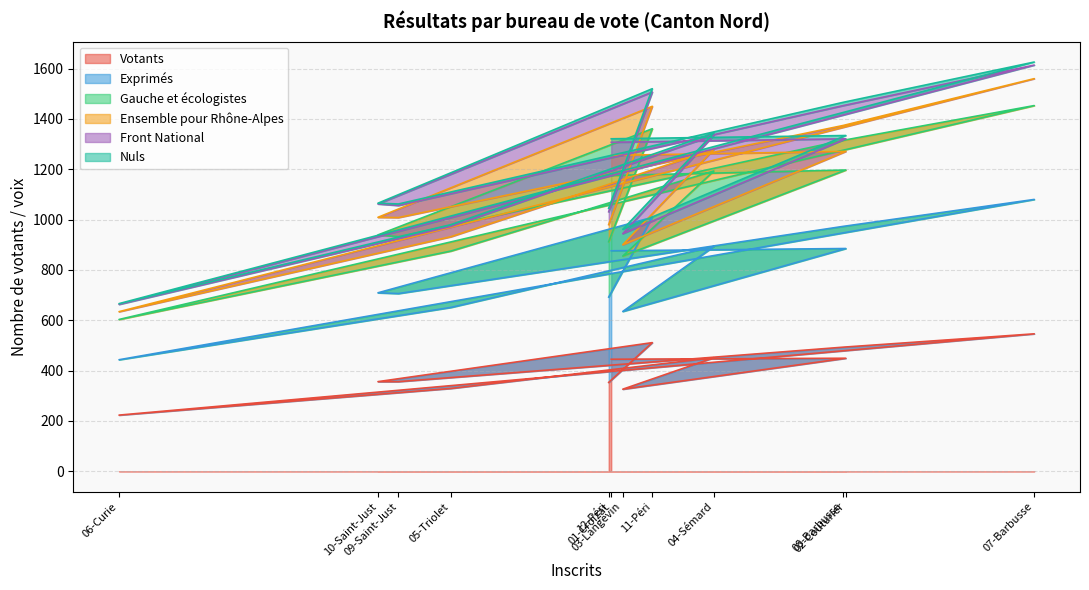

How many interior local valleys does the Gauche et écologistes series have?

3